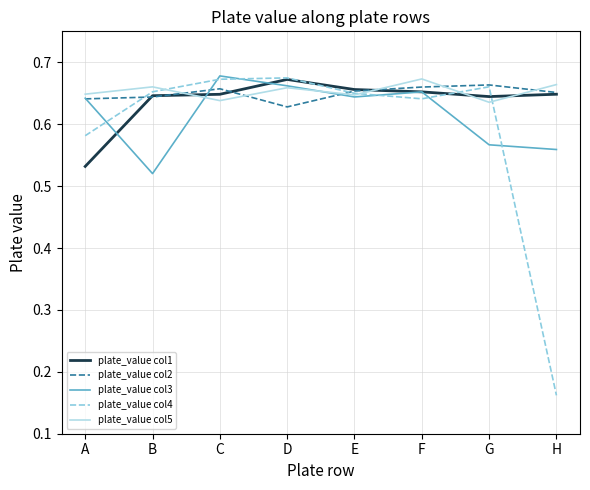

True or false: plate_value col1 has more than 0 interior local peaks.

True